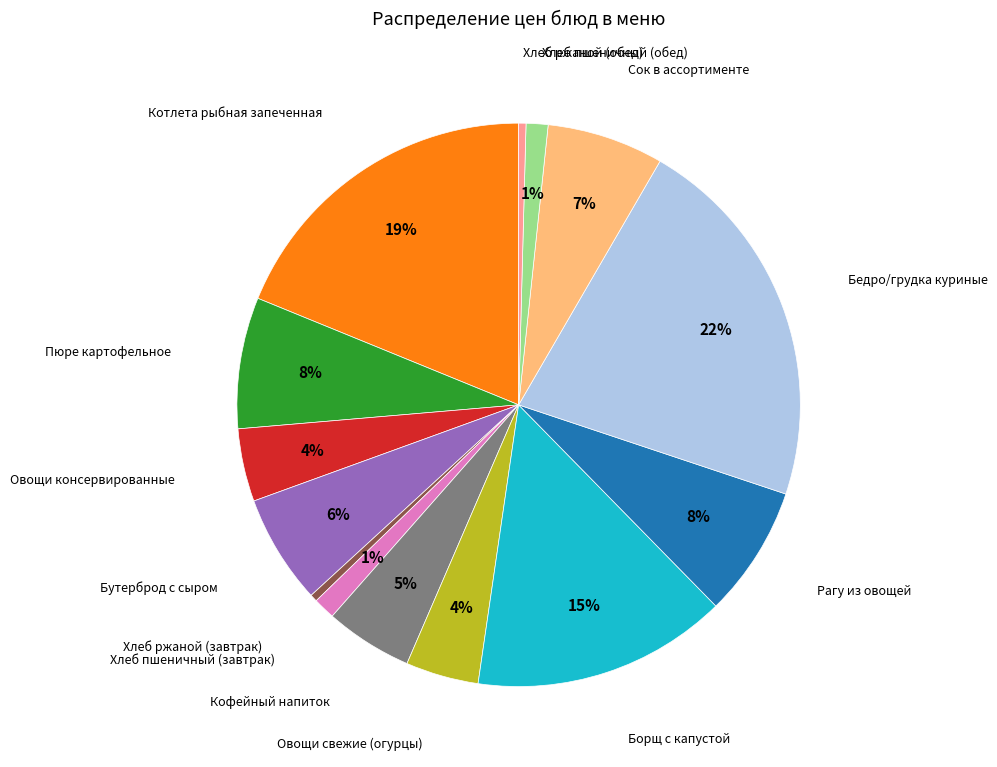

Do Пюре картофельное and Овощи свежие (огурцы) together represent more than half of the pie?

No